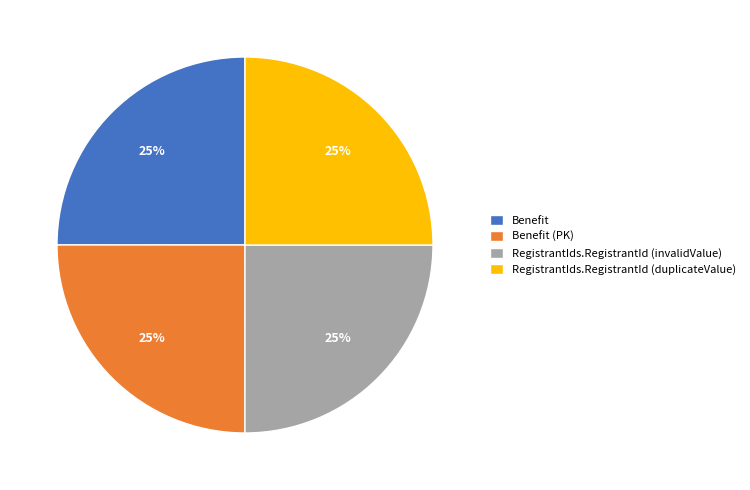

Is there a majority slice in this chart?

No